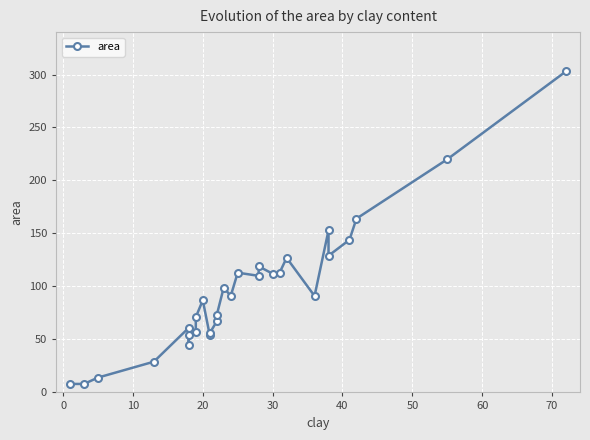

How many lines are shown in the chart?

1